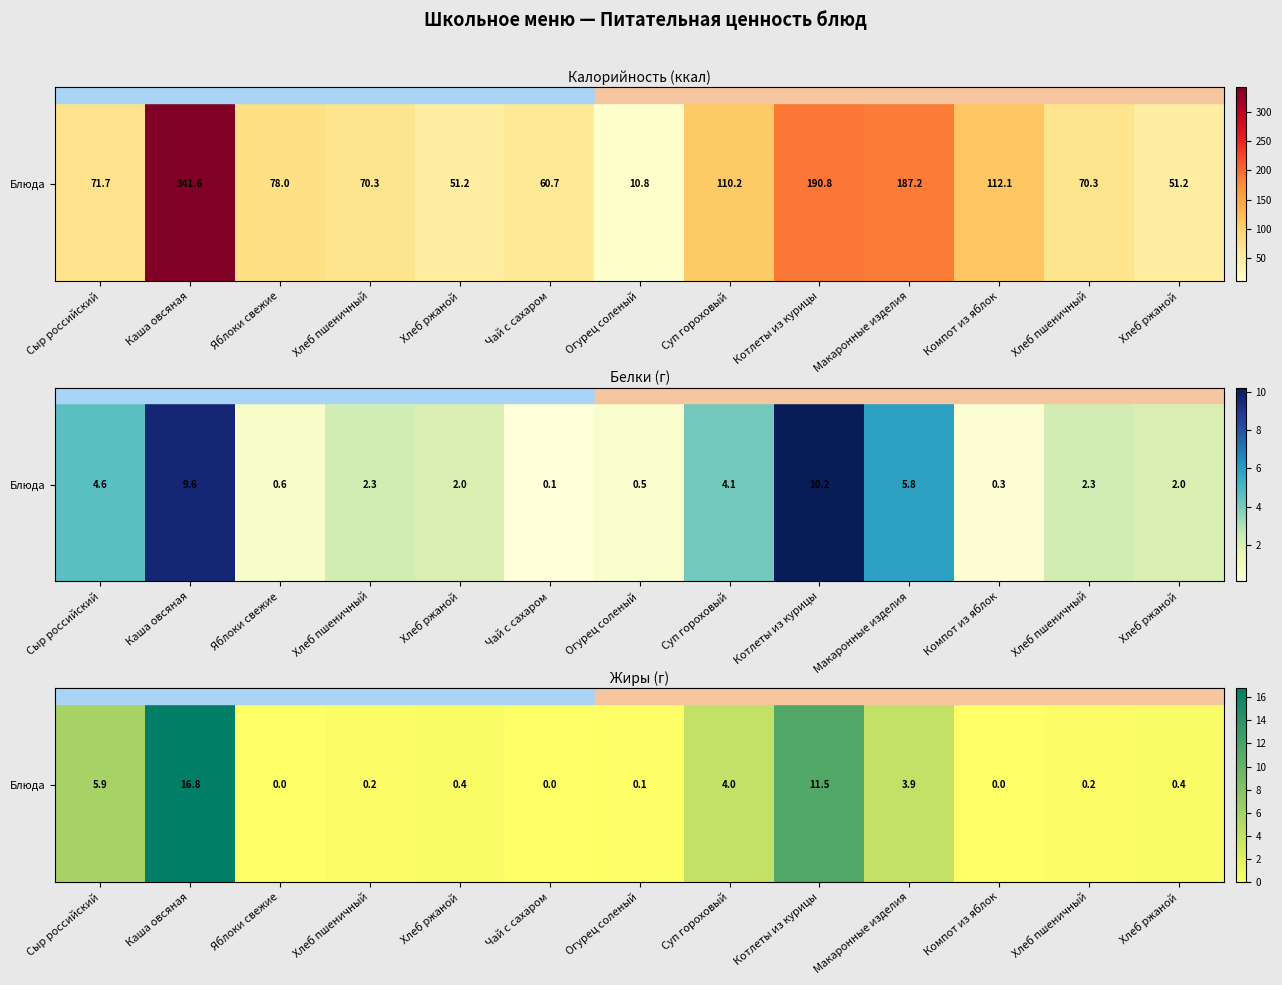

The chart shows a value of 11.5 at Котлеты из курицы. True or false?

True